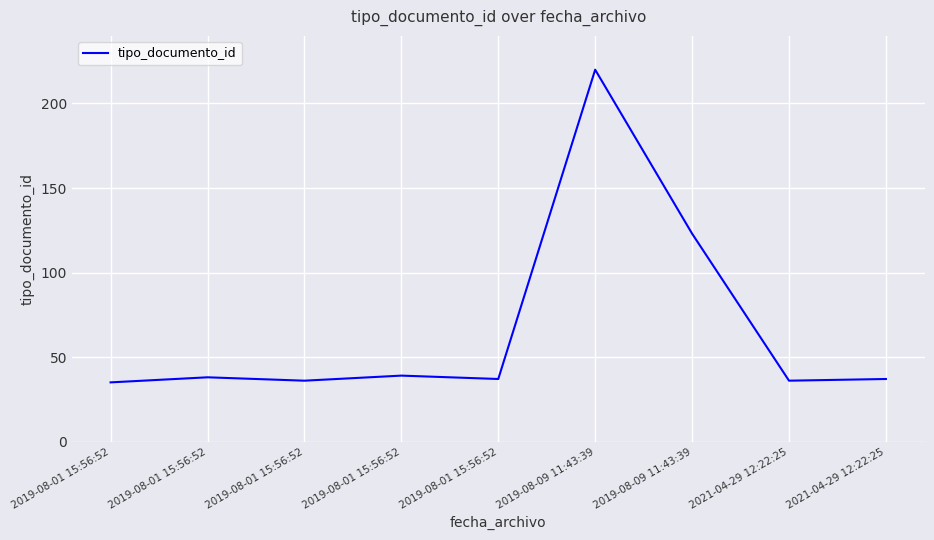

At which category does the chart reach its peak across all series?

2019-08-09 11:43:39